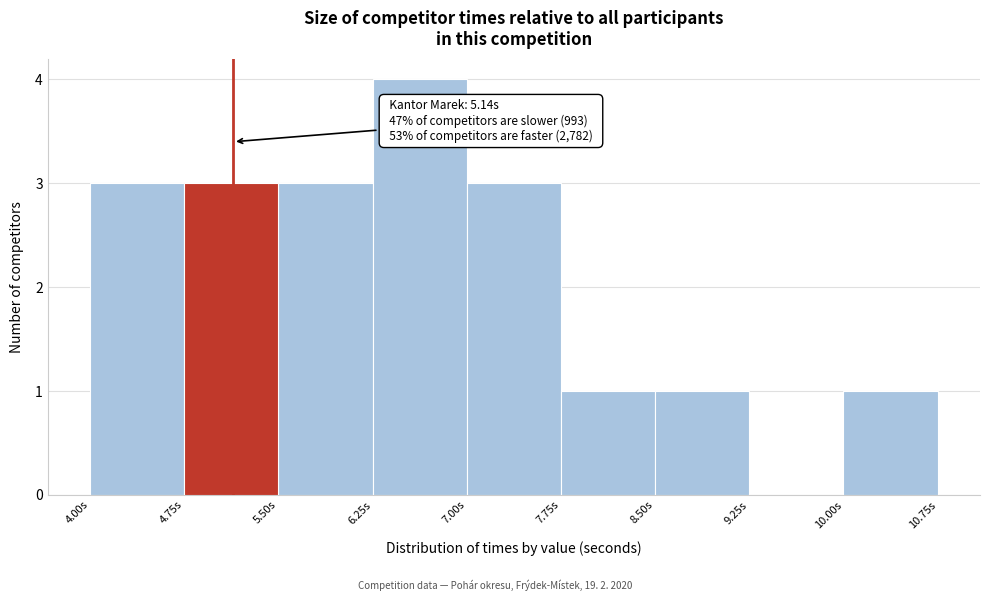

Which range on the x-axis has the tallest bar?

6.25 to 7.00